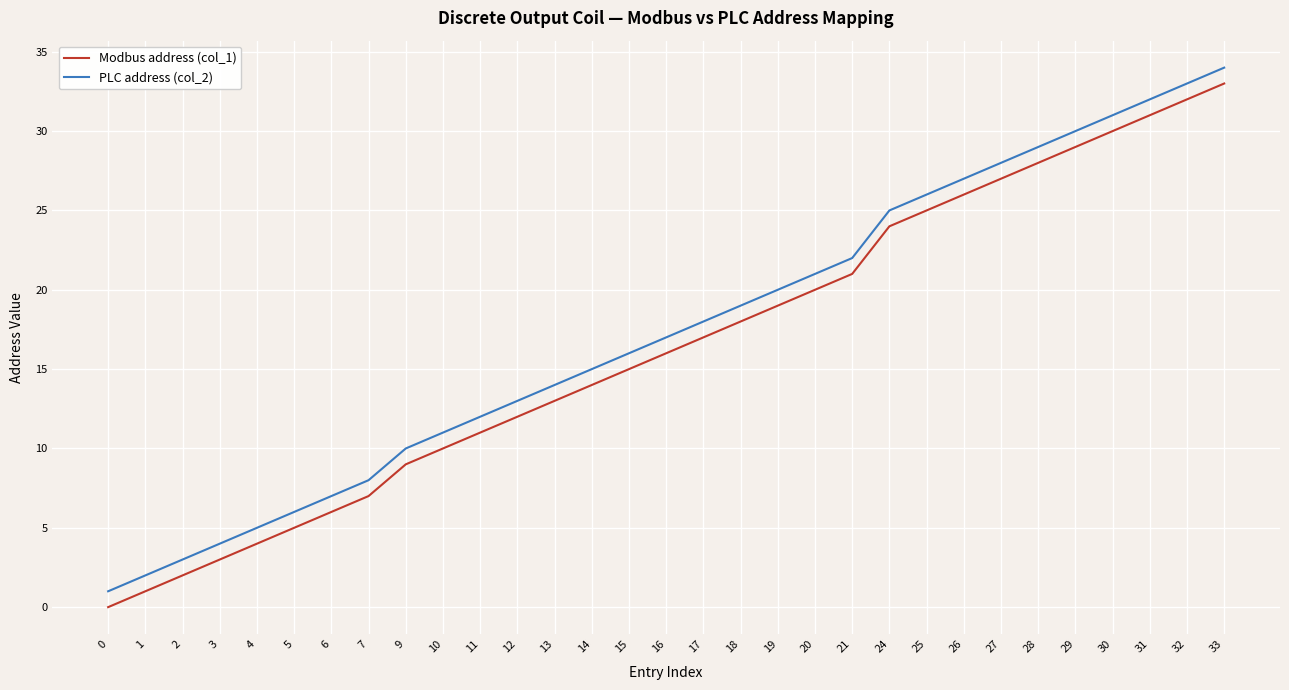

Reading left to right, extract all data points from this chart.

Modbus address (col_1): 0=0	1=1	2=2	3=3	4=4	5=5	6=6	7=7	9=9	10=10	11=11	12=12	13=13	14=14	15=15	16=16	17=17	18=18	19=19	20=20	21=21	24=24	25=25	26=26	27=27	28=28	29=29	30=30	31=31	32=32	33=33
PLC address (col_2): 0=1	1=2	2=3	3=4	4=5	5=6	6=7	7=8	9=10	10=11	11=12	12=13	13=14	14=15	15=16	16=17	17=18	18=19	19=20	20=21	21=22	24=25	25=26	26=27	27=28	28=29	29=30	30=31	31=32	32=33	33=34